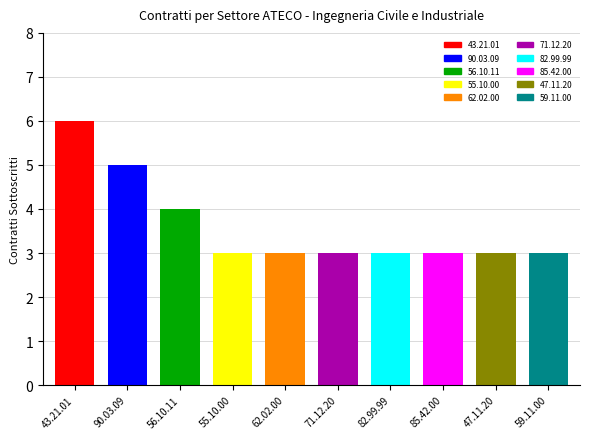

Which series has the largest total across all categories?

contratti